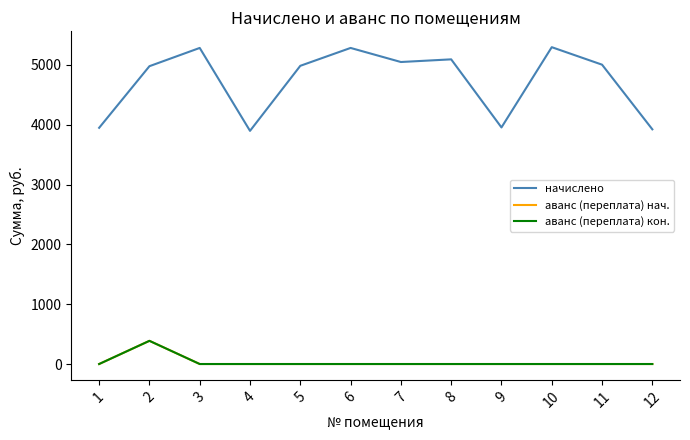

At which category is the sum across all series the highest?

2